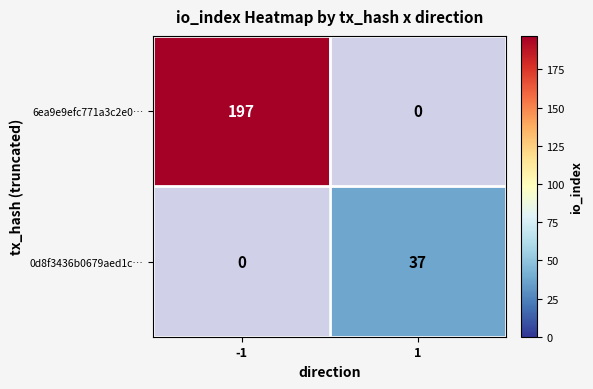

Reading left to right, transcribe all the data shown in this chart.

6ea9e9efc771a3c2e0…: -1=197	1=0
0d8f3436b0679aed1c…: -1=0	1=37